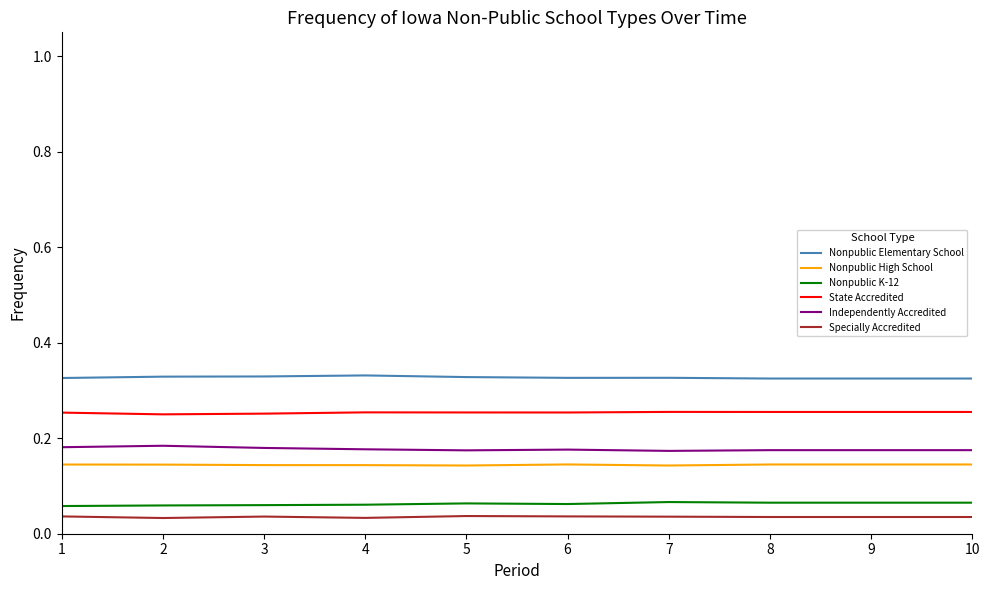

The value of Nonpublic Elementary School at 10 is 0.6. True or false?

False